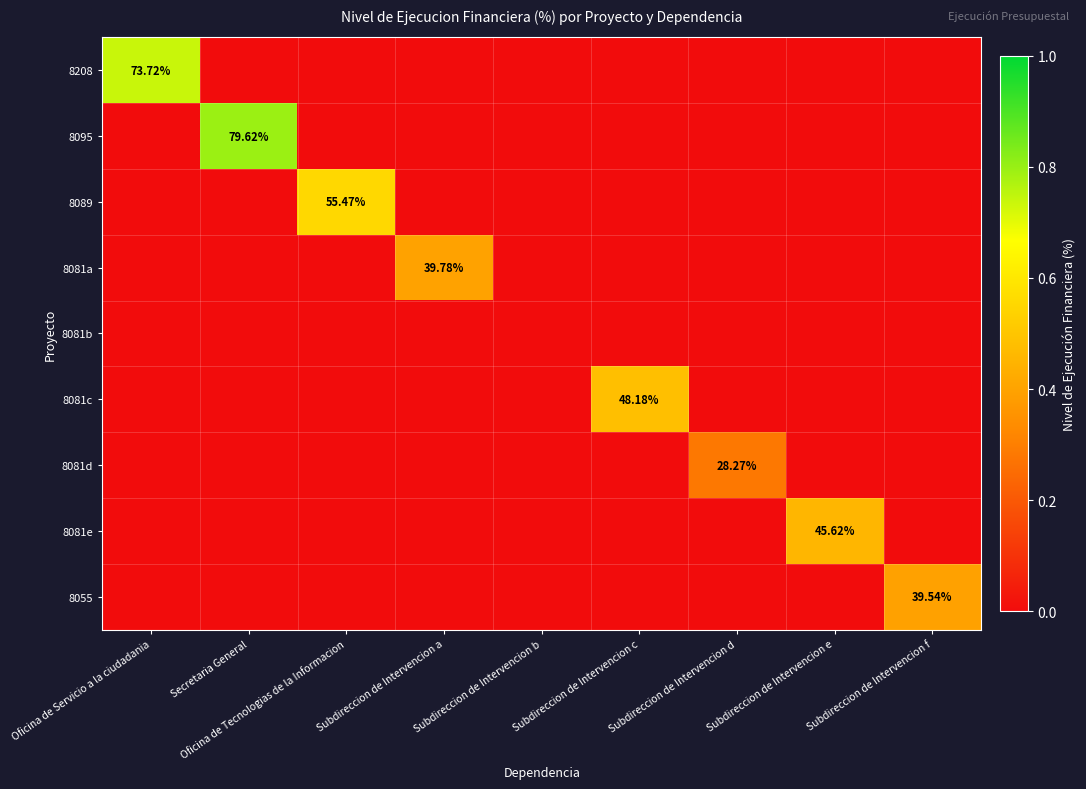

At which label is 8089 closest to 0?

Oficina de Servicio a la ciudadania